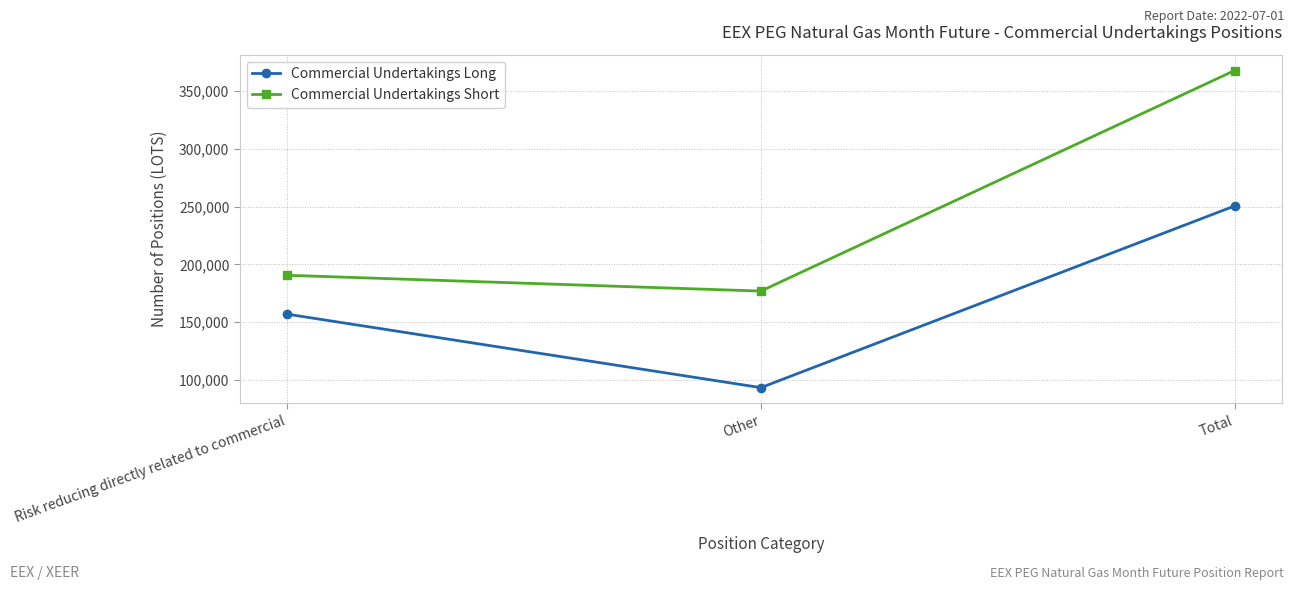

The value of Commercial Undertakings Long at Other is 93516. True or false?

True